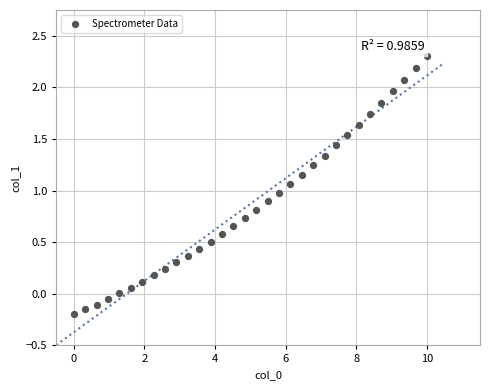

What is the range of X values (max minus min)?

10.0